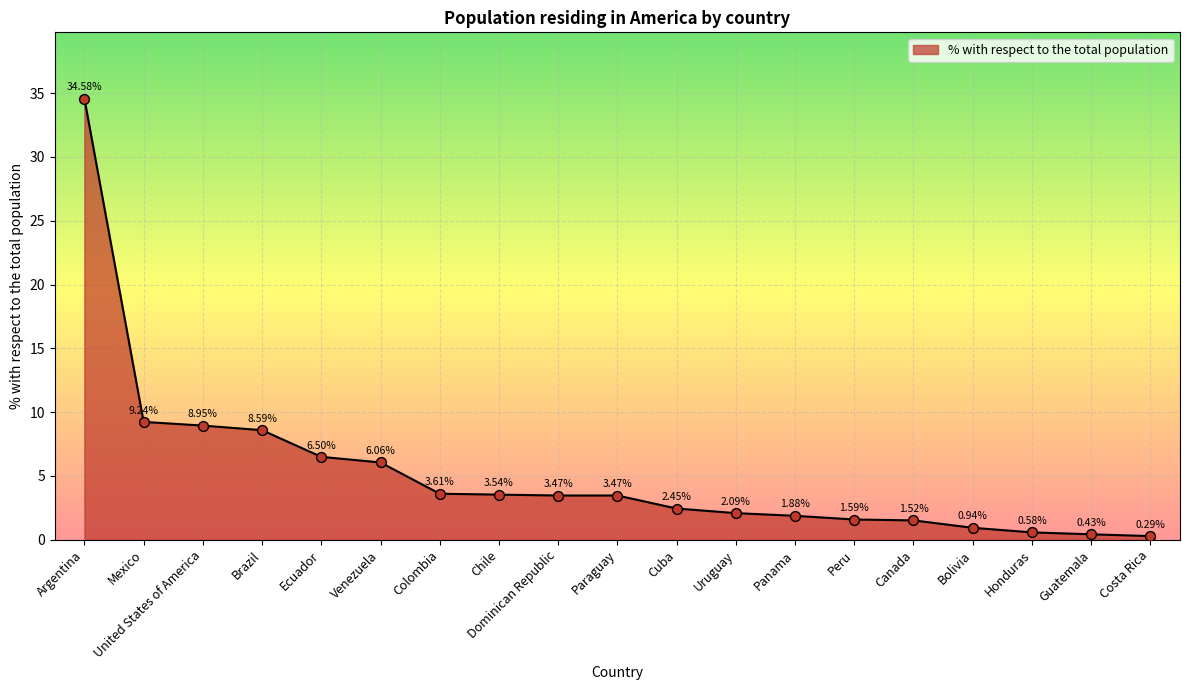

Approximately how many times larger is the value at Mexico compared to Uruguay?

4.4